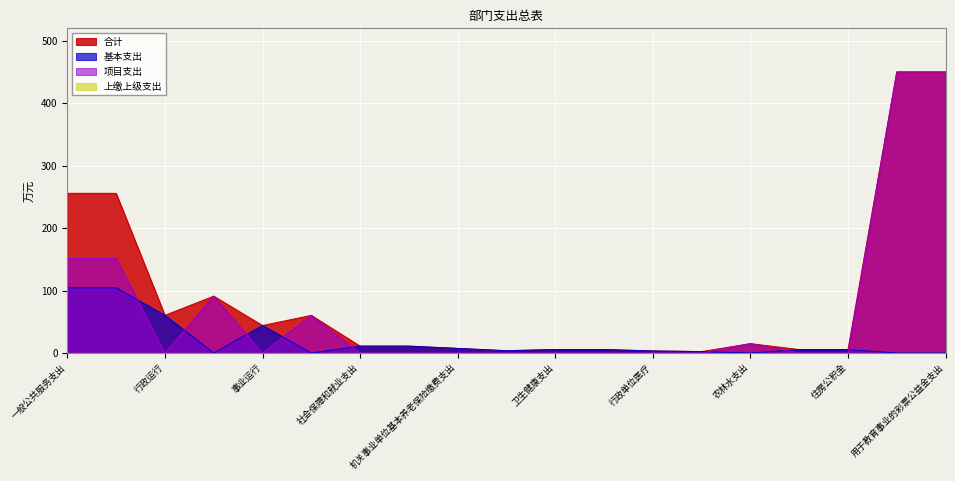

Which series changed the most between 事业运行 and 机关事业单位职业年金缴费支出?

合计